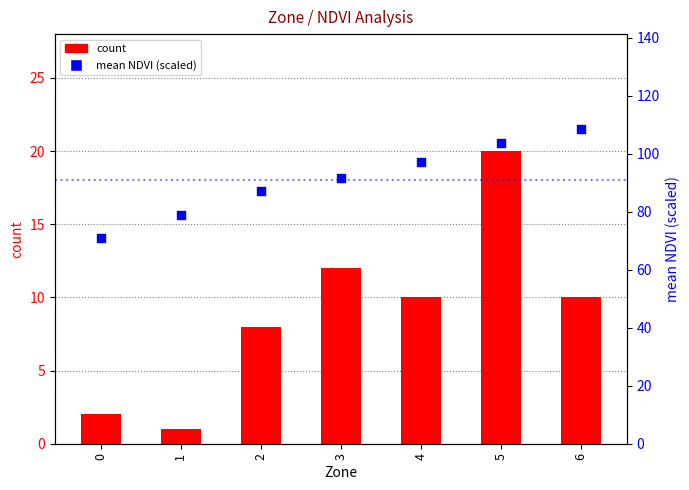

Which series has the largest total across all categories?

mean NDVI (scaled)